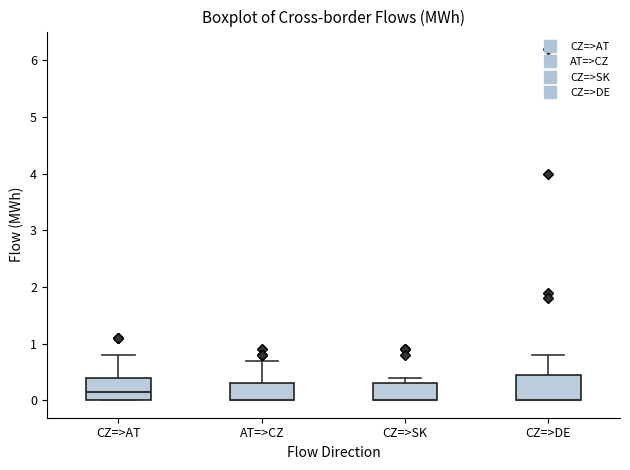

Where does the upper whisker of the box for AT=>CZ end on the y-axis? The values are not printed on the chart, so give them approximately, as read against the axis.

0.7